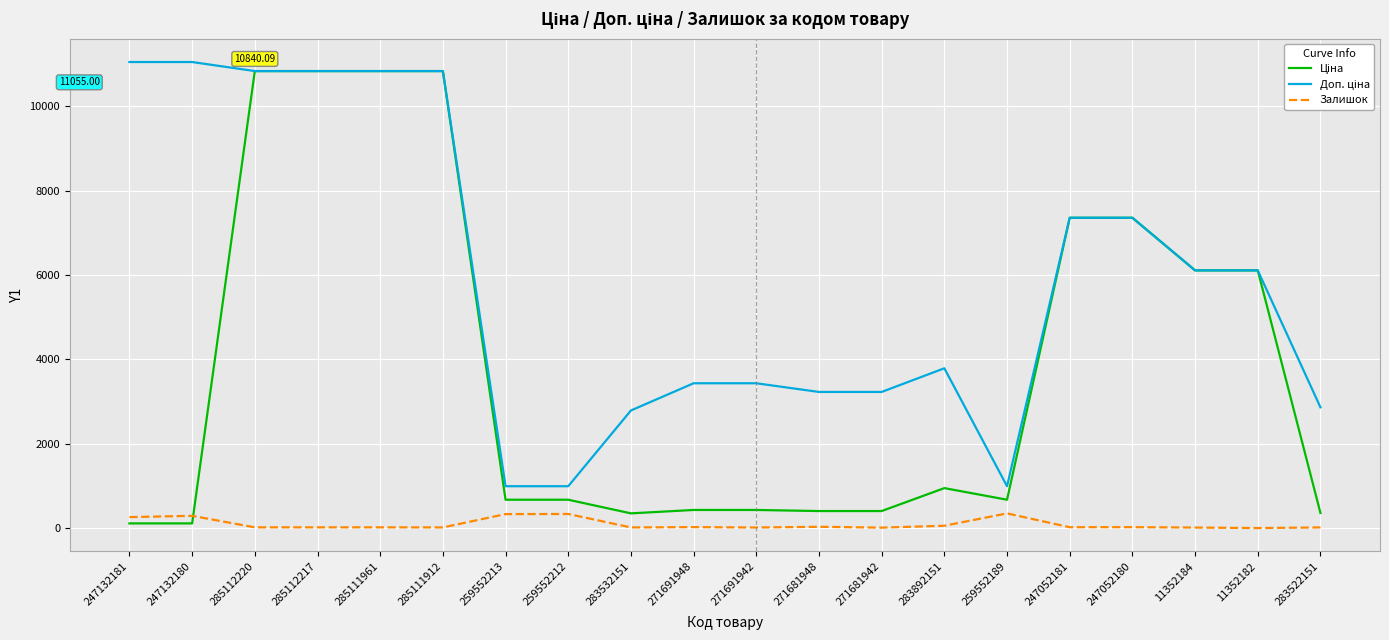

How many series are shown in this chart?

3